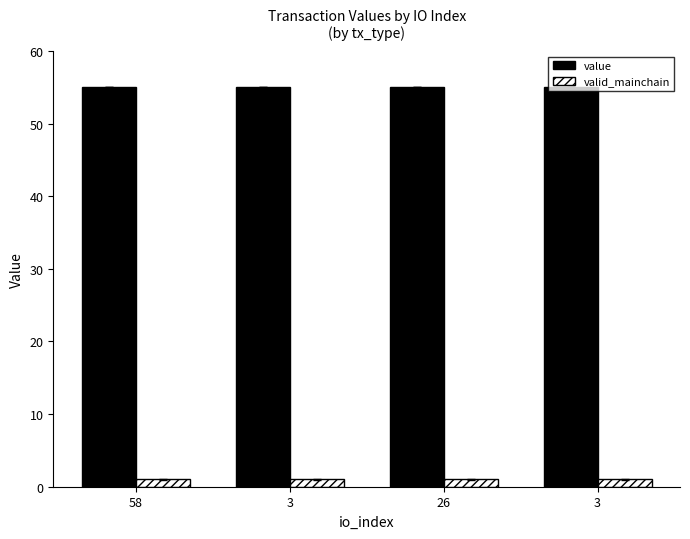

Between 58 and 3, which series saw the biggest shift?

value